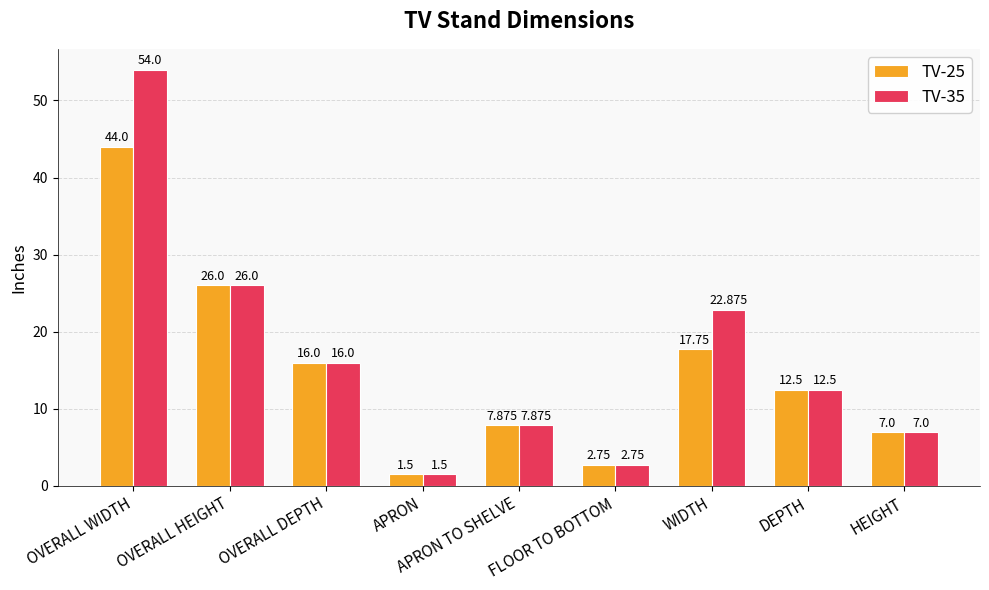

At which category is the sum across all series the highest?

OVERALL WIDTH